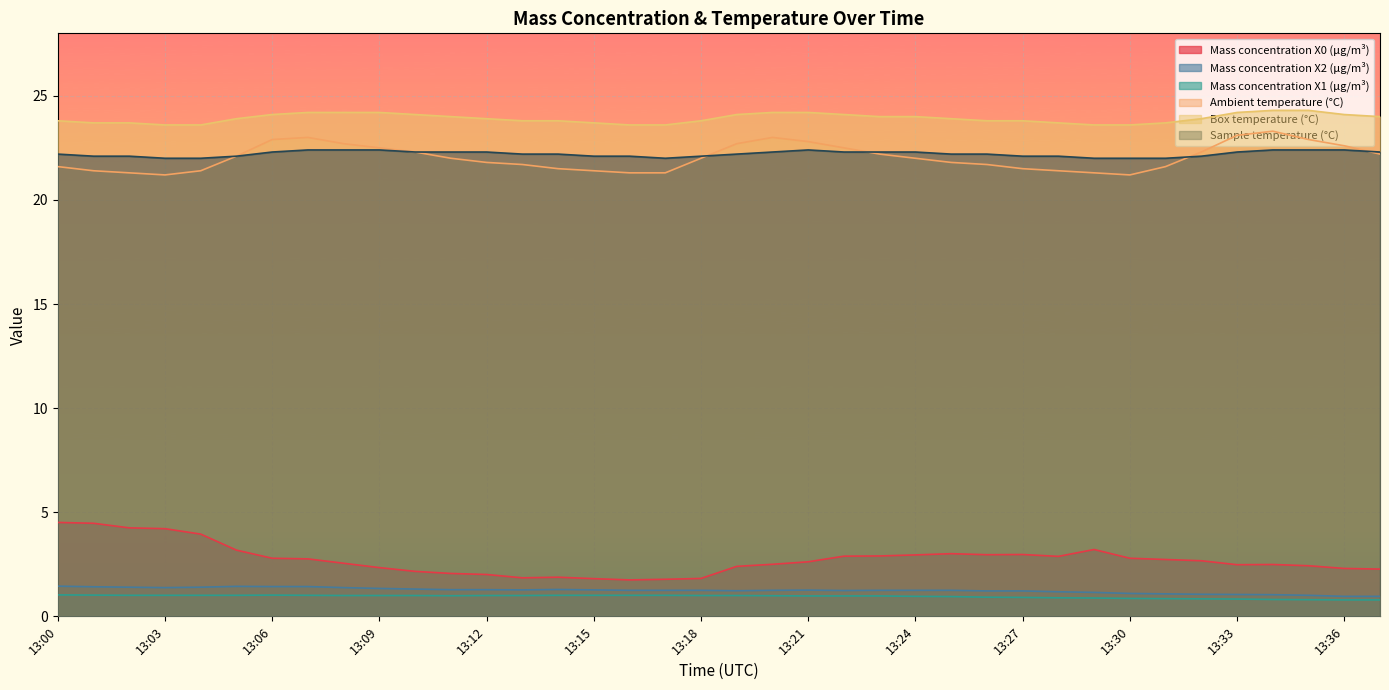

Reading left to right, list all the values displayed in this chart.

Mass concentration X0 (μg/m³): 13:00=4.5	13:01=4.5	13:02=4.2	13:03=4.2	13:04=4.0	13:05=3.2	13:06=2.8	13:07=2.8	13:08=2.5	13:09=2.3	13:10=2.2	13:11=2.1	13:12=2.0	13:13=1.9	13:14=1.9	13:15=1.8	13:16=1.8	13:17=1.8	13:18=1.8	13:19=2.4	13:20=2.5	13:21=2.6	13:22=2.9	13:23=2.9	13:24=3.0	13:25=3.0	13:26=3.0	13:27=3.0	13:28=2.9	13:29=3.2	13:30=2.8	13:31=2.7	13:32=2.7	13:33=2.5	13:34=2.5	13:35=2.4	13:36=2.3	13:37=2.3
Mass concentration X2 (μg/m³): 13:00=1.4	13:01=1.4	13:02=1.4	13:03=1.4	13:04=1.4	13:05=1.4	13:06=1.4	13:07=1.4	13:08=1.4	13:09=1.3	13:10=1.3	13:11=1.3	13:12=1.3	13:13=1.3	13:14=1.3	13:15=1.3	13:16=1.2	13:17=1.2	13:18=1.2	13:19=1.2	13:20=1.2	13:21=1.3	13:22=1.2	13:23=1.2	13:24=1.2	13:25=1.2	13:26=1.2	13:27=1.2	13:28=1.2	13:29=1.1	13:30=1.1	13:31=1.1	13:32=1.1	13:33=1.1	13:34=1.0	13:35=1.0	13:36=1.0	13:37=1.0
Mass concentration X1 (μg/m³): 13:00=1.0	13:01=1.0	13:02=1.0	13:03=1.0	13:04=1.0	13:05=1.0	13:06=1.0	13:07=1.0	13:08=1.0	13:09=1.0	13:10=1.0	13:11=1.0	13:12=1.0	13:13=1.0	13:14=1.0	13:15=1.0	13:16=1.0	13:17=1.0	13:18=1.0	13:19=1.0	13:20=1.0	13:21=1.0	13:22=1.0	13:23=1.0	13:24=1.0	13:25=0.9	13:26=0.9	13:27=0.9	13:28=0.9	13:29=0.9	13:30=0.9	13:31=0.8	13:32=0.8	13:33=0.8	13:34=0.8	13:35=0.8	13:36=0.8	13:37=0.8
Ambient temperature (°C): 13:00=21.6	13:01=21.4	13:02=21.3	13:03=21.2	13:04=21.4	13:05=22.1	13:06=22.9	13:07=23.0	13:08=22.7	13:09=22.5	13:10=22.3	13:11=22.0	13:12=21.8	13:13=21.7	13:14=21.5	13:15=21.4	13:16=21.3	13:17=21.3	13:18=22.0	13:19=22.7	13:20=23.0	13:21=22.8	13:22=22.5	13:23=22.2	13:24=22.0	13:25=21.8	13:26=21.7	13:27=21.5	13:28=21.4	13:29=21.3	13:30=21.2	13:31=21.6	13:32=22.3	13:33=23.1	13:34=23.3	13:35=22.9	13:36=22.6	13:37=22.2
Box temperature (°C): 13:00=23.8	13:01=23.7	13:02=23.7	13:03=23.6	13:04=23.6	13:05=23.9	13:06=24.1	13:07=24.2	13:08=24.2	13:09=24.2	13:10=24.1	13:11=24.0	13:12=23.9	13:13=23.8	13:14=23.8	13:15=23.7	13:16=23.6	13:17=23.6	13:18=23.8	13:19=24.1	13:20=24.2	13:21=24.2	13:22=24.1	13:23=24.0	13:24=24.0	13:25=23.9	13:26=23.8	13:27=23.8	13:28=23.7	13:29=23.6	13:30=23.6	13:31=23.7	13:32=23.9	13:33=24.2	13:34=24.3	13:35=24.3	13:36=24.1	13:37=24.0
Sample temperature (°C): 13:00=22.2	13:01=22.1	13:02=22.1	13:03=22.0	13:04=22.0	13:05=22.1	13:06=22.3	13:07=22.4	13:08=22.4	13:09=22.4	13:10=22.3	13:11=22.3	13:12=22.3	13:13=22.2	13:14=22.2	13:15=22.1	13:16=22.1	13:17=22.0	13:18=22.1	13:19=22.2	13:20=22.3	13:21=22.4	13:22=22.3	13:23=22.3	13:24=22.3	13:25=22.2	13:26=22.2	13:27=22.1	13:28=22.1	13:29=22.0	13:30=22.0	13:31=22.0	13:32=22.1	13:33=22.3	13:34=22.4	13:35=22.4	13:36=22.4	13:37=22.3